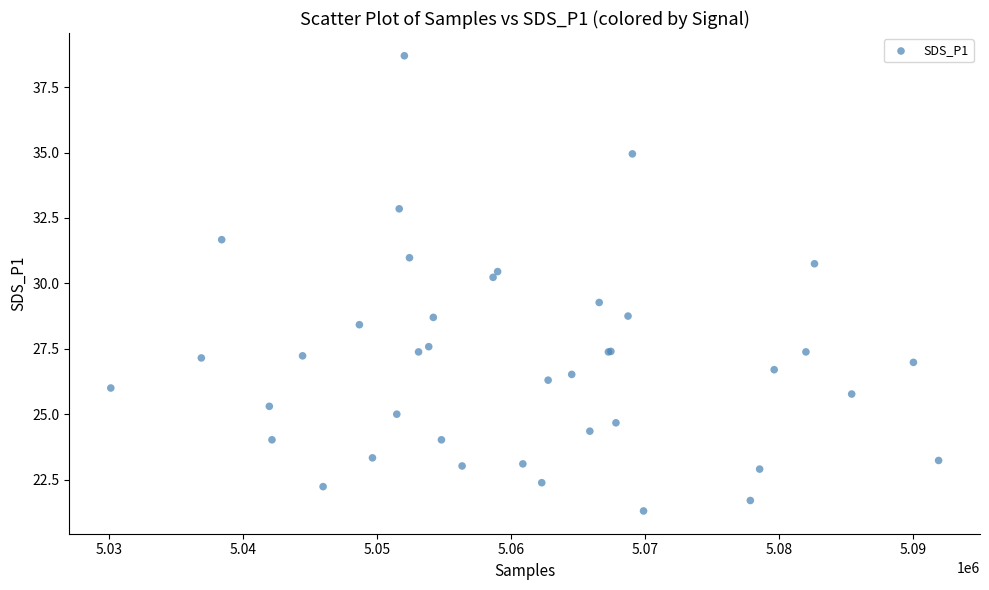

What Y value in the scatter plot is closest to 30?

30.2